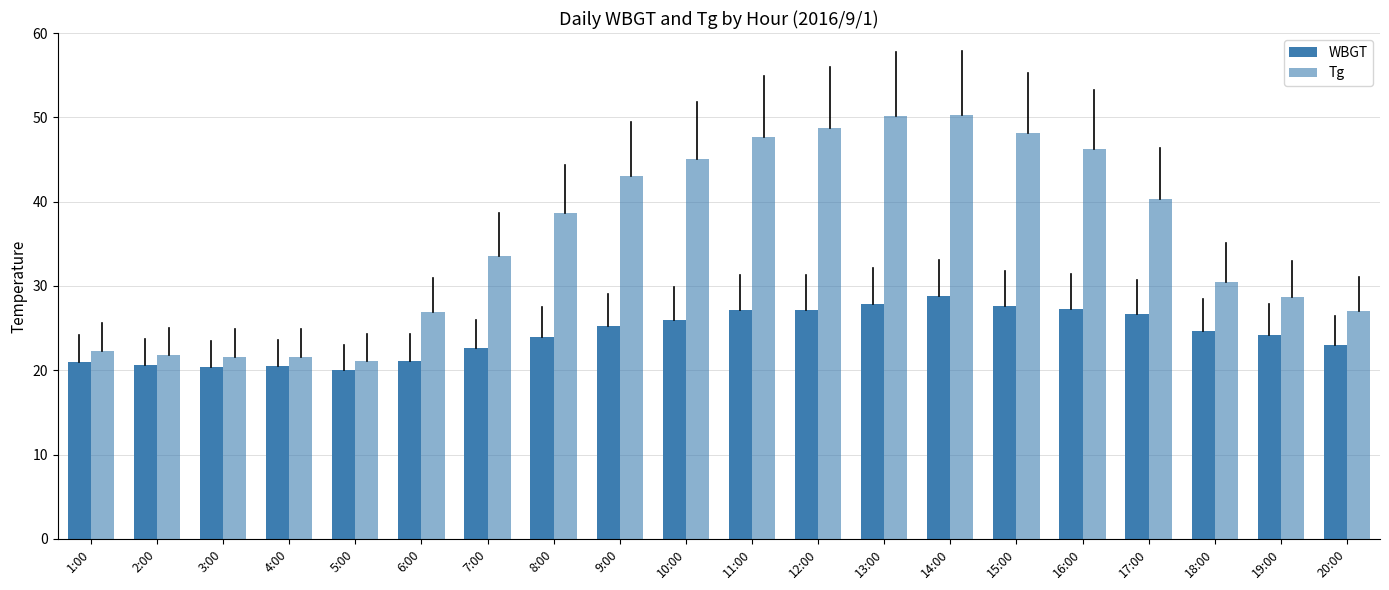

Which category has the lowest value across all series?

5:00